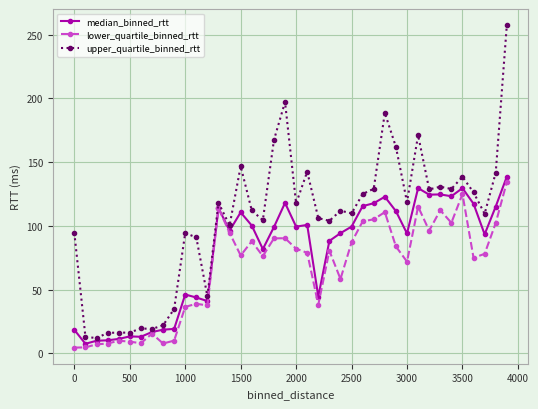

Rank the series by their average value, from highest to lowest.

upper_quartile_binned_rtt, median_binned_rtt, lower_quartile_binned_rtt